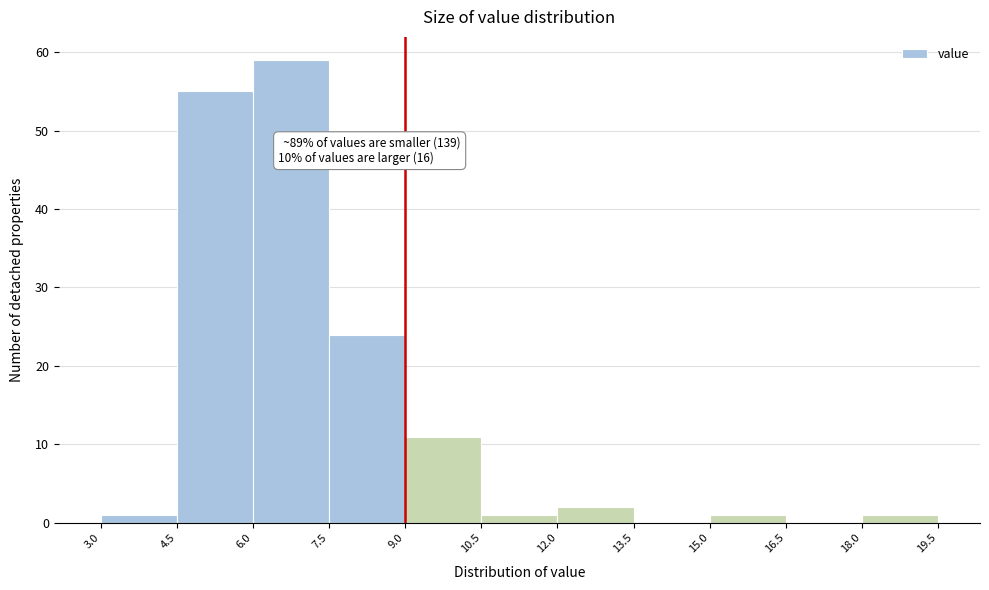

Which range on the x-axis has the tallest bar?

6.0 to 7.5